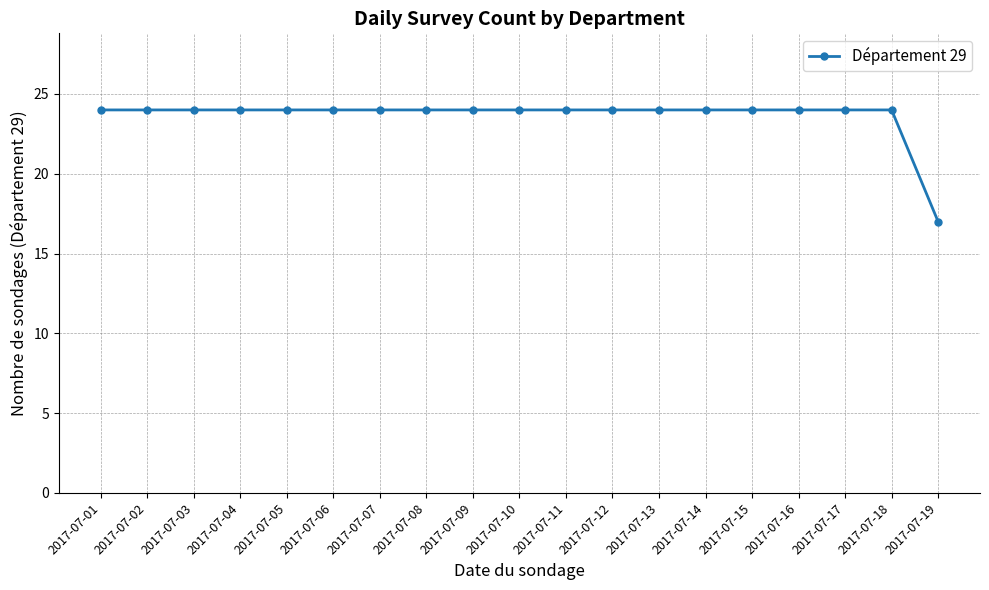

What is the ratio of the value at 2017-07-11 to the value at 2017-07-07?

1.0